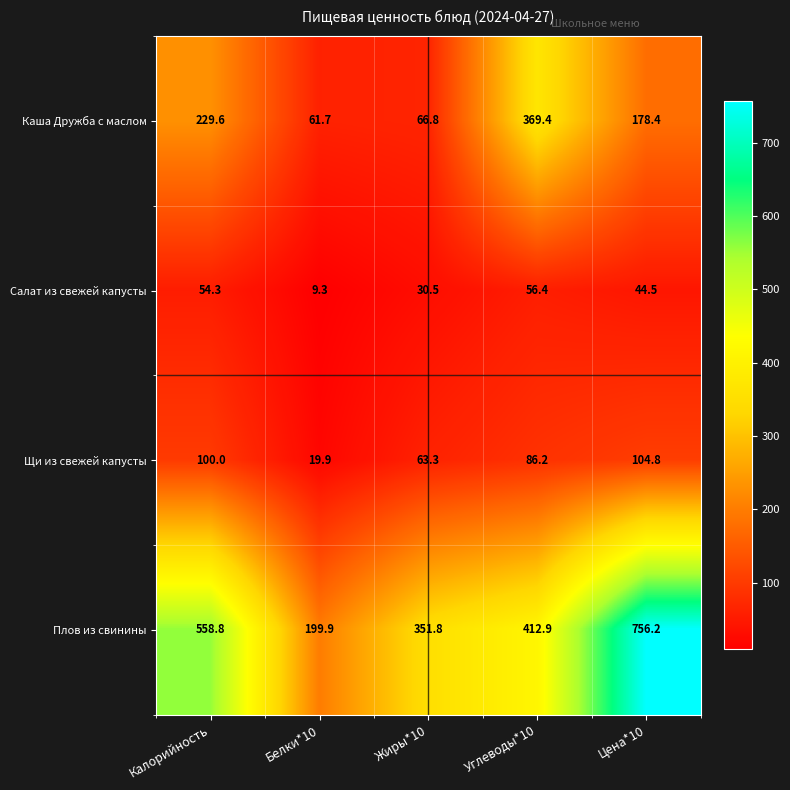

At which label is Салат из свежей капусты closest to 32?

Жиры*10